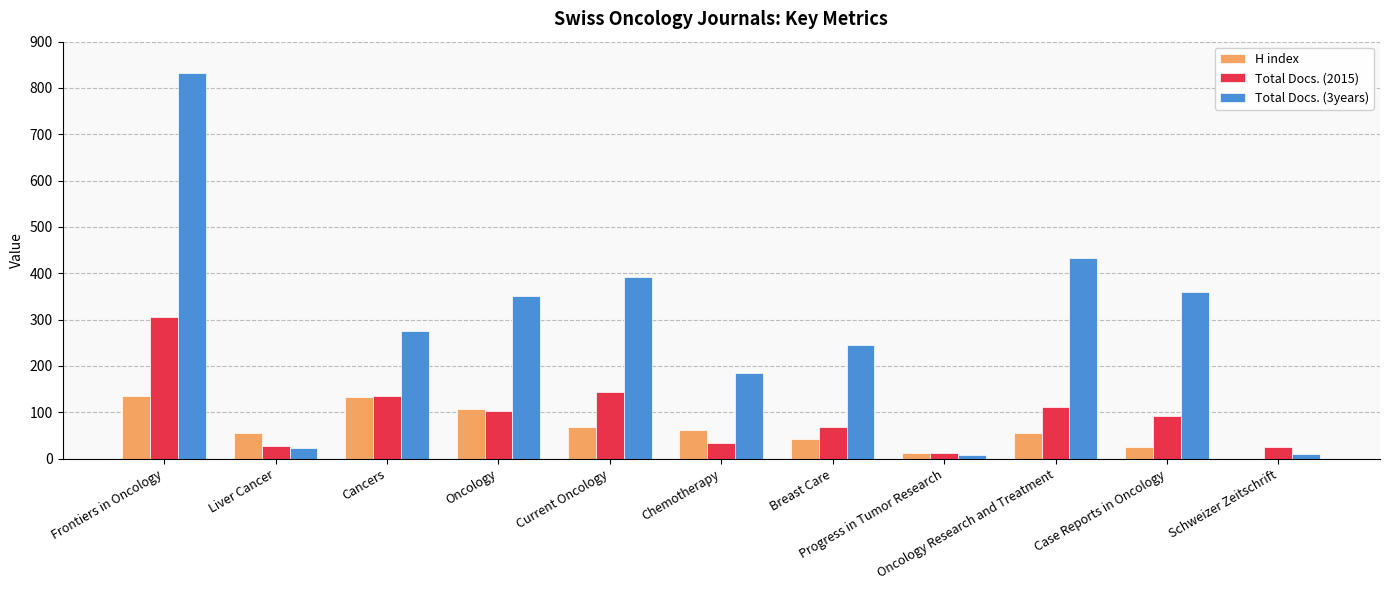

Is the value of Total Docs. (2015) at Chemotherapy greater than the value of H index at Case Reports in Oncology?

Yes